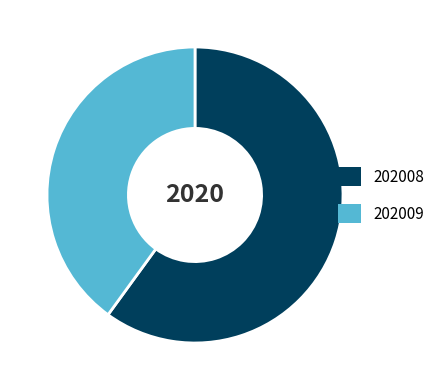

Do 202008 and 202009 together represent more than half of the pie?

Yes